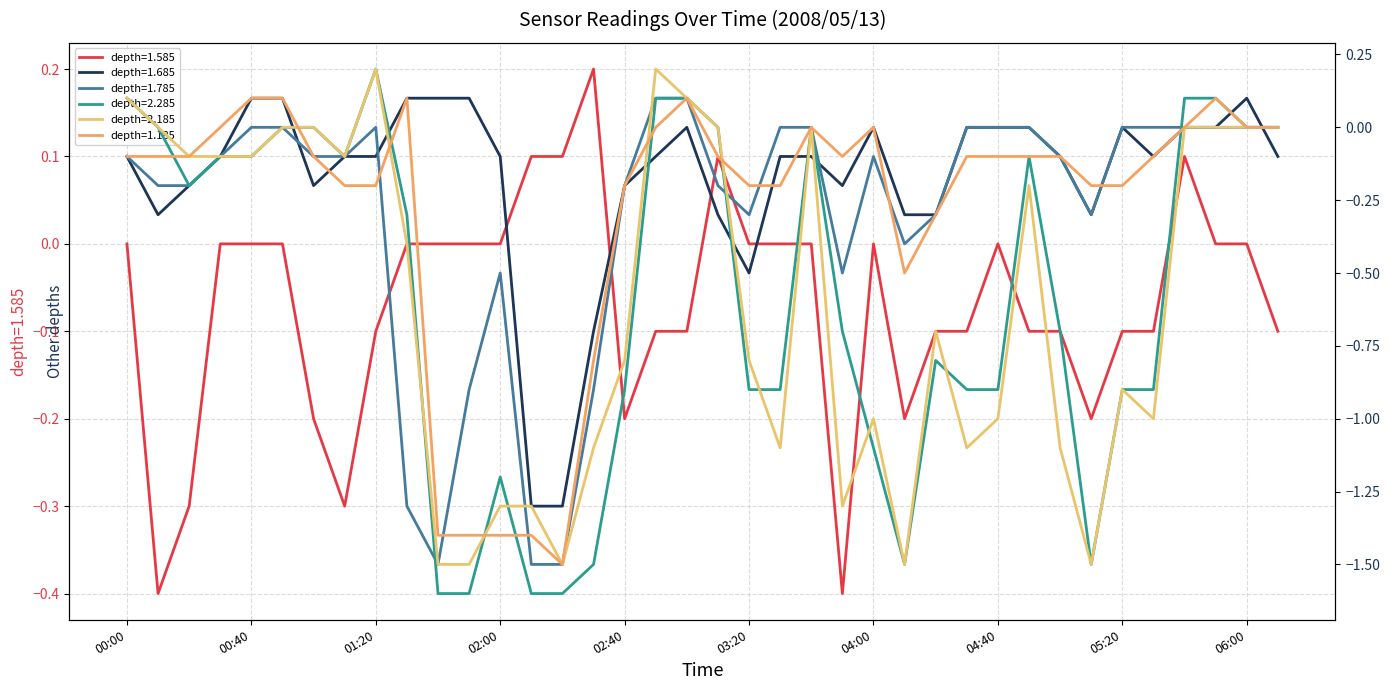

List the series in order of their peak value, highest first.

1.585, 2.285, 2.185, 1.685, 1.785, 1.185